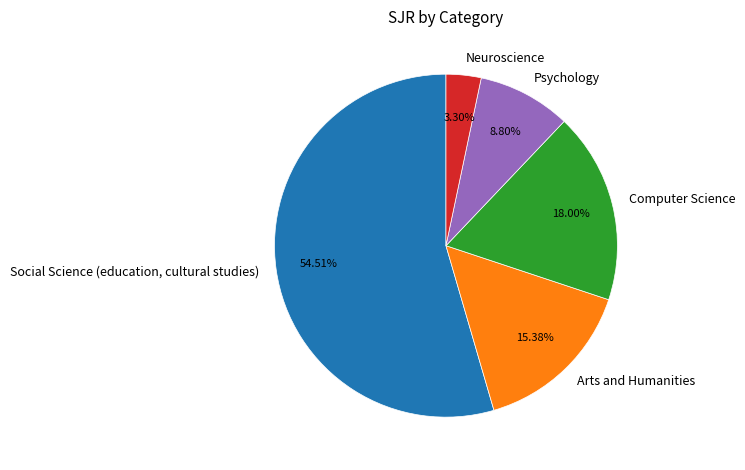

What portion of the pie excludes Arts and Humanities?

84.6%